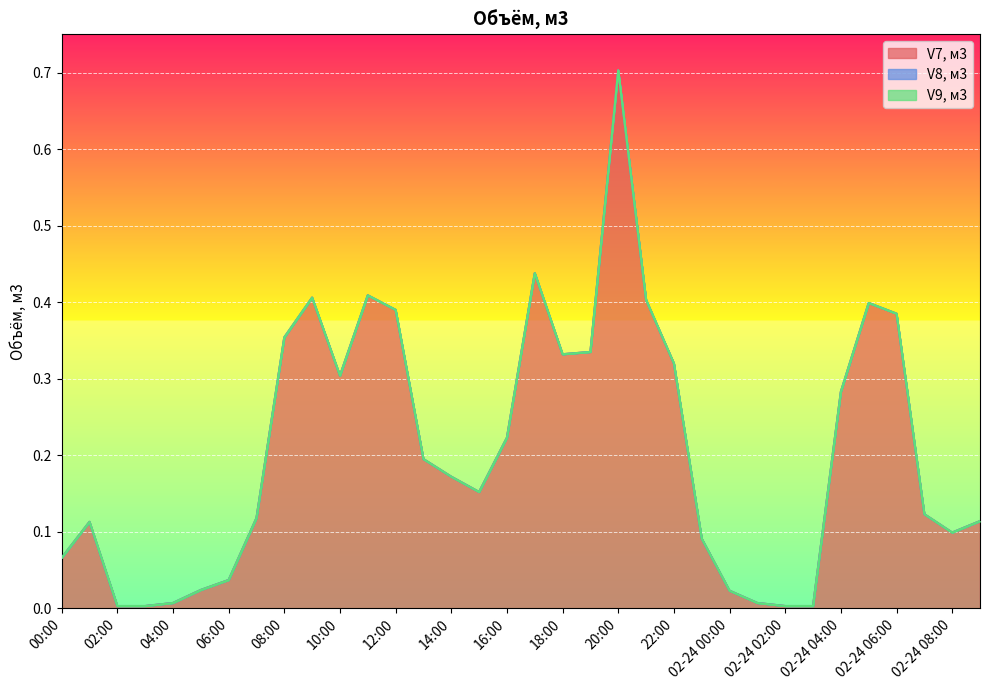

What are all the series names shown in the legend?

V7, м3, V8, м3, V9, м3